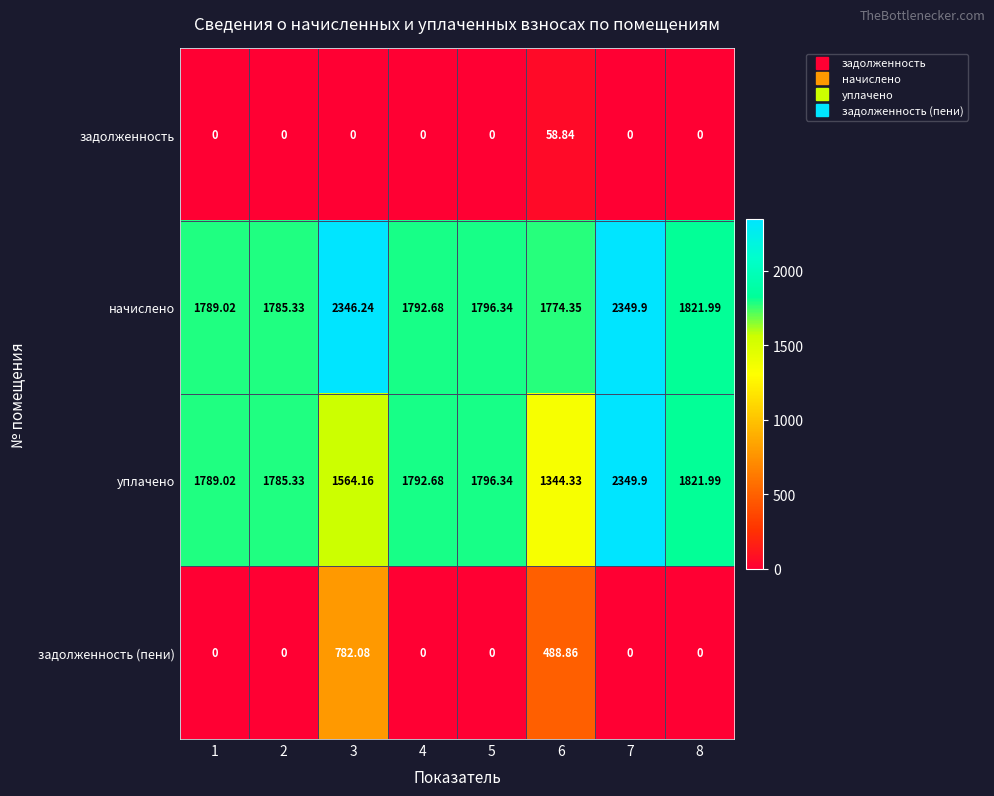

Is the value of начислено at 1 greater than the value of задолженность at 3?

Yes